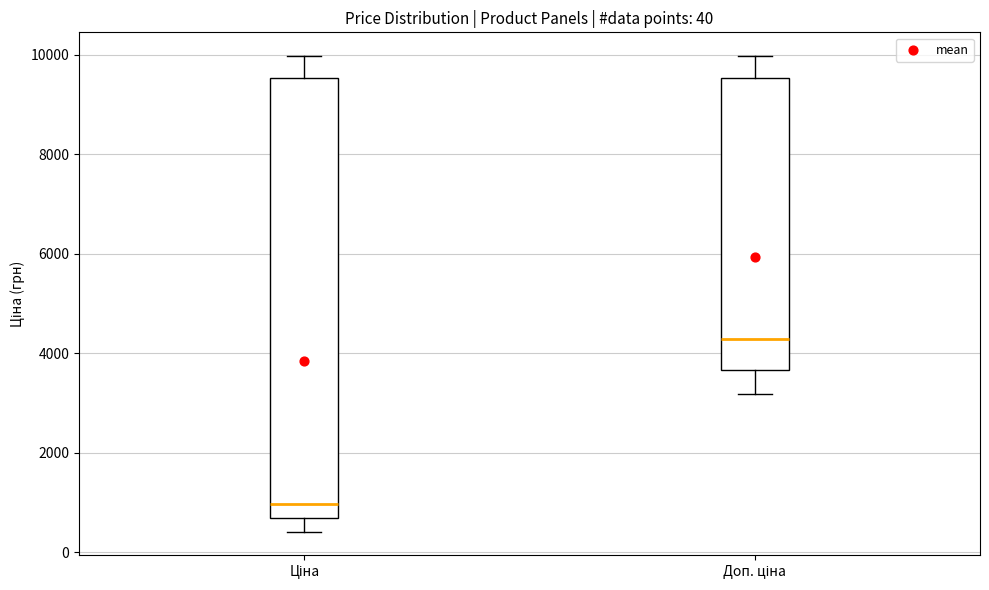

Which box's median line is the lowest?

Ціна